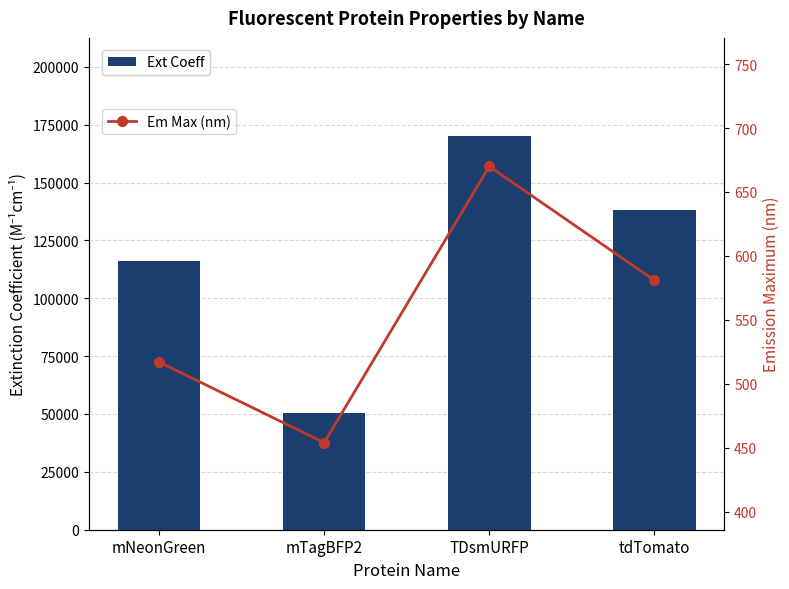

What are all the series names shown in the legend?

Ext Coeff, Em Max (nm)